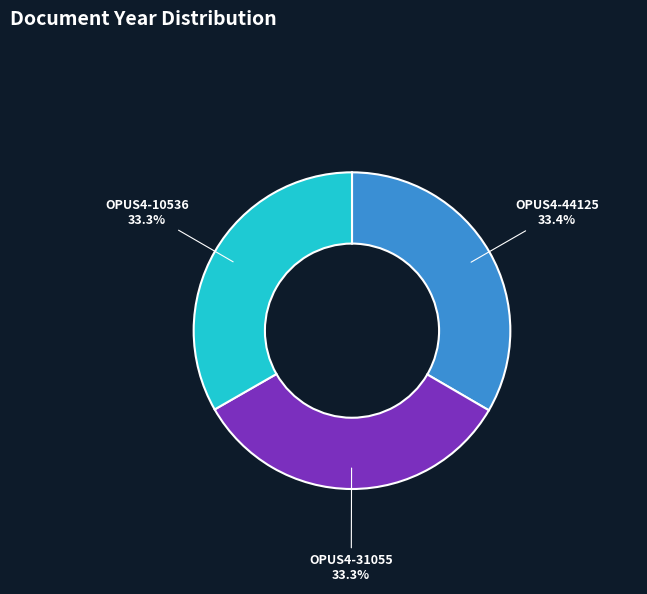

Does any single category account for the majority?

No